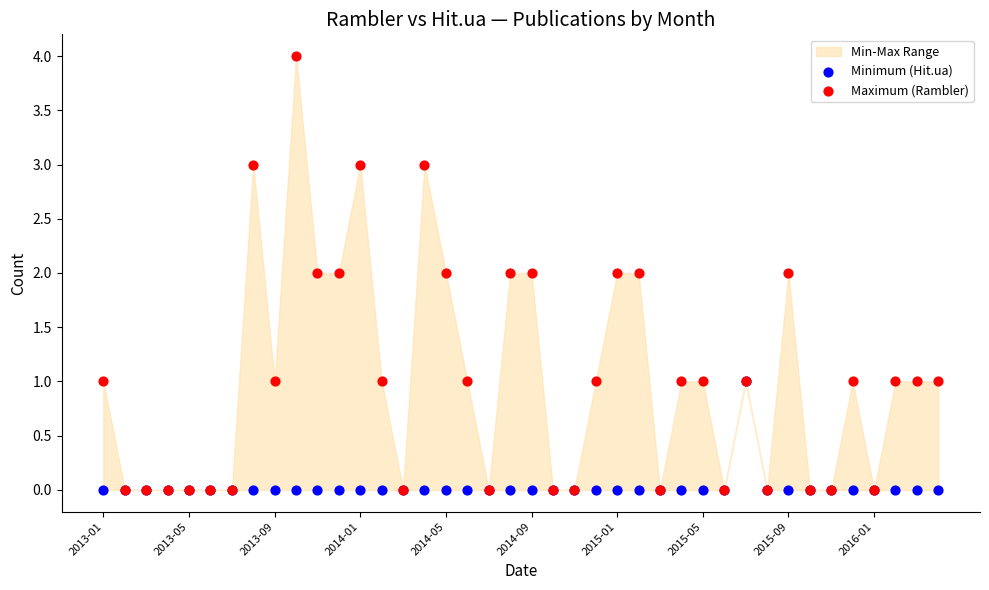

Which series reaches the maximum Y coordinate?

Maximum (Rambler)